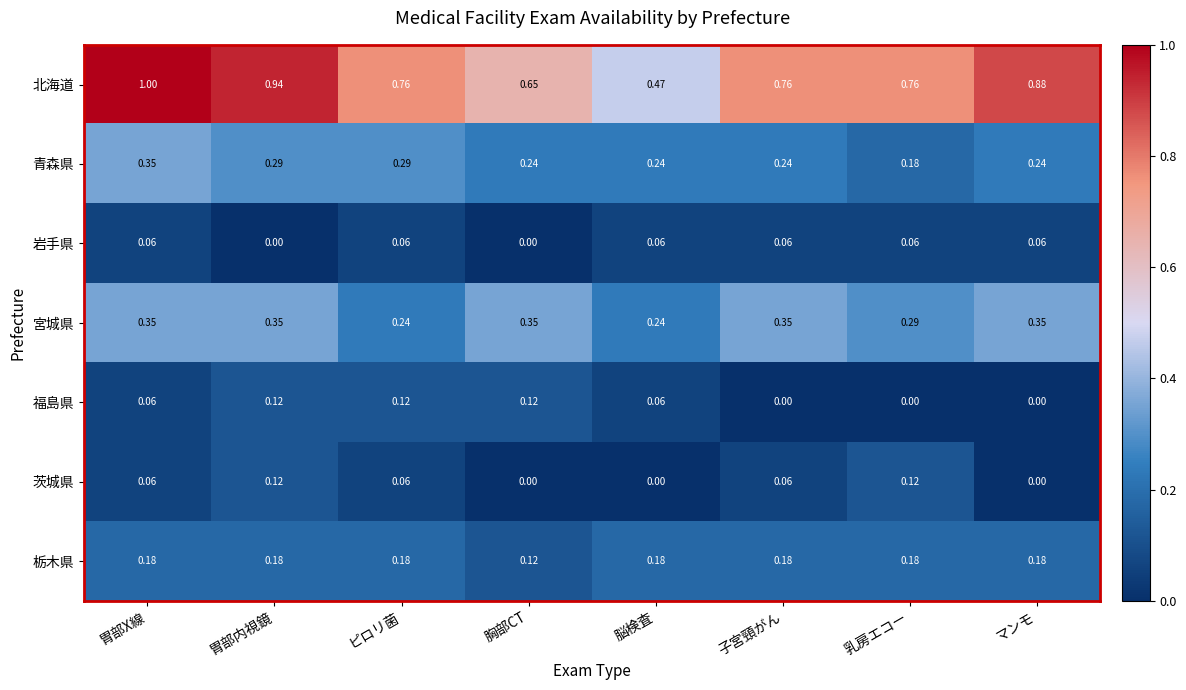

Is the value of 宮城県 at マンモ greater than the value of 岩手県 at 脳検査?

Yes